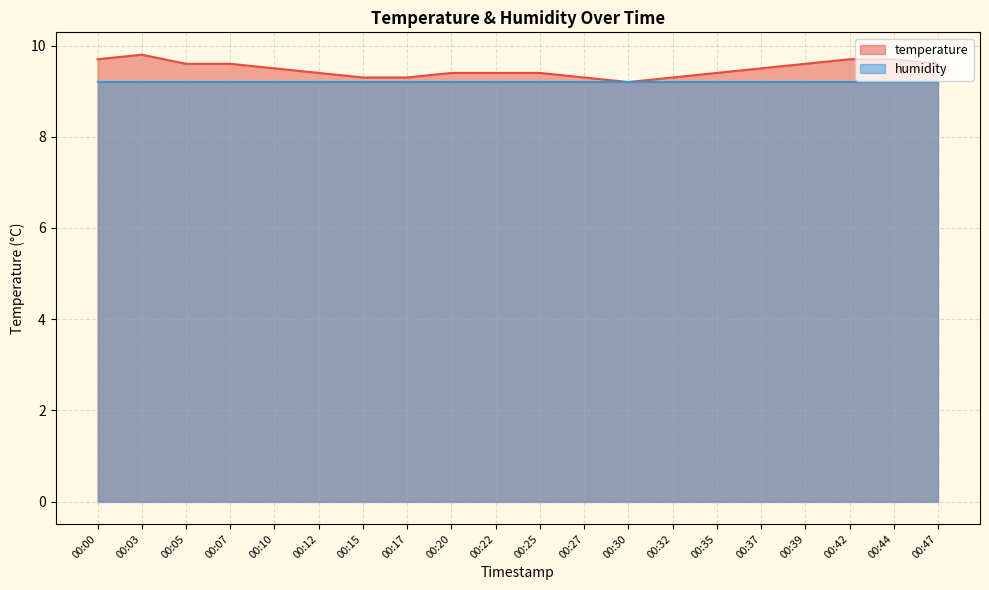

How many data points does each series have?

20